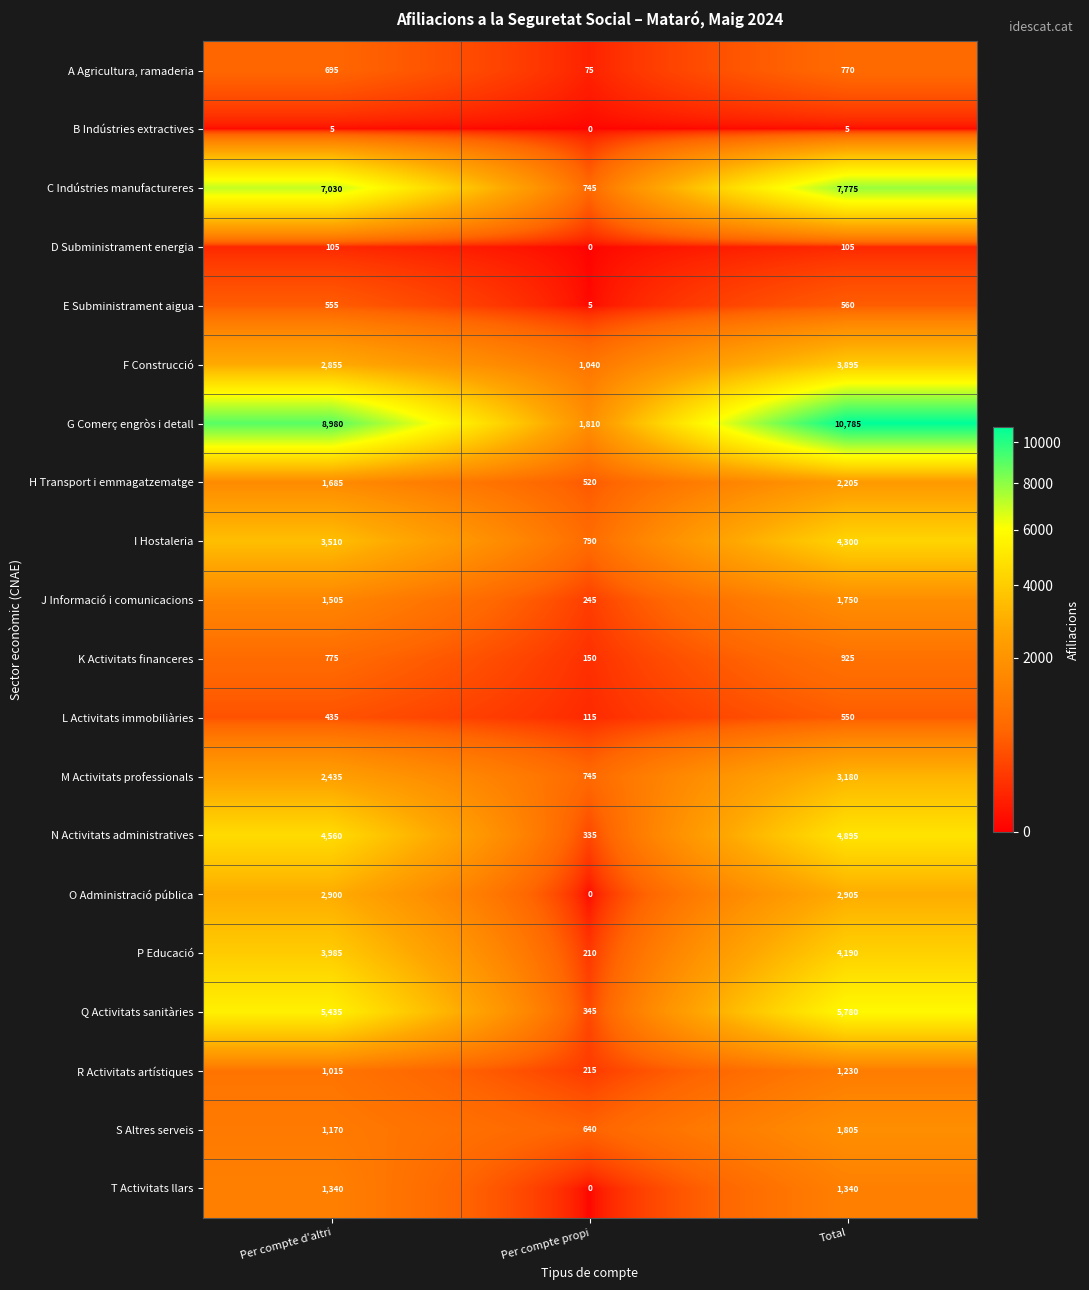

Is it true that N Activitats administratives equals 2313 at Per compte d'altri?

False